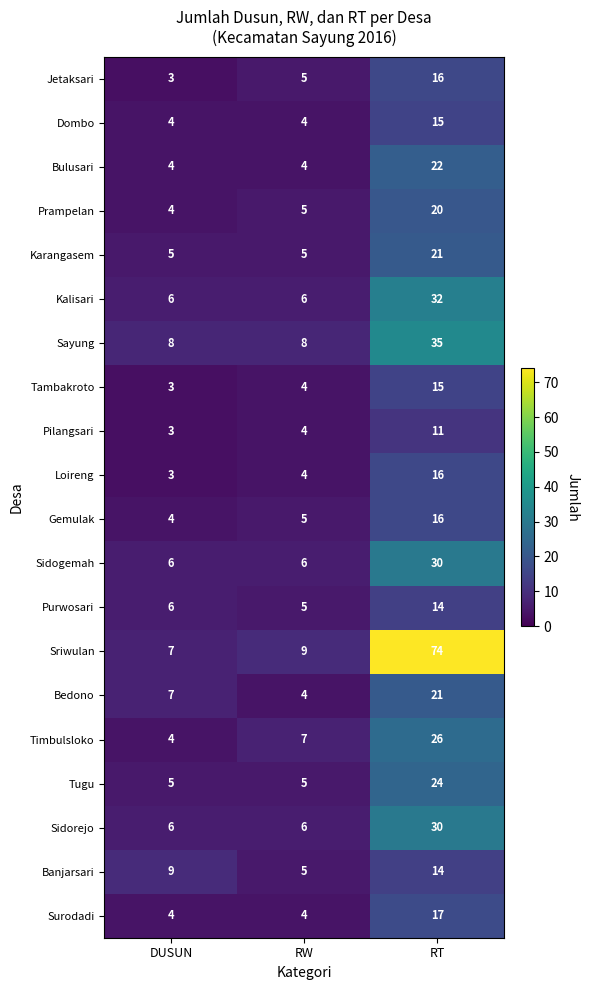

Is the value of Surodadi at RW greater than the value of Sayung at RW?

No